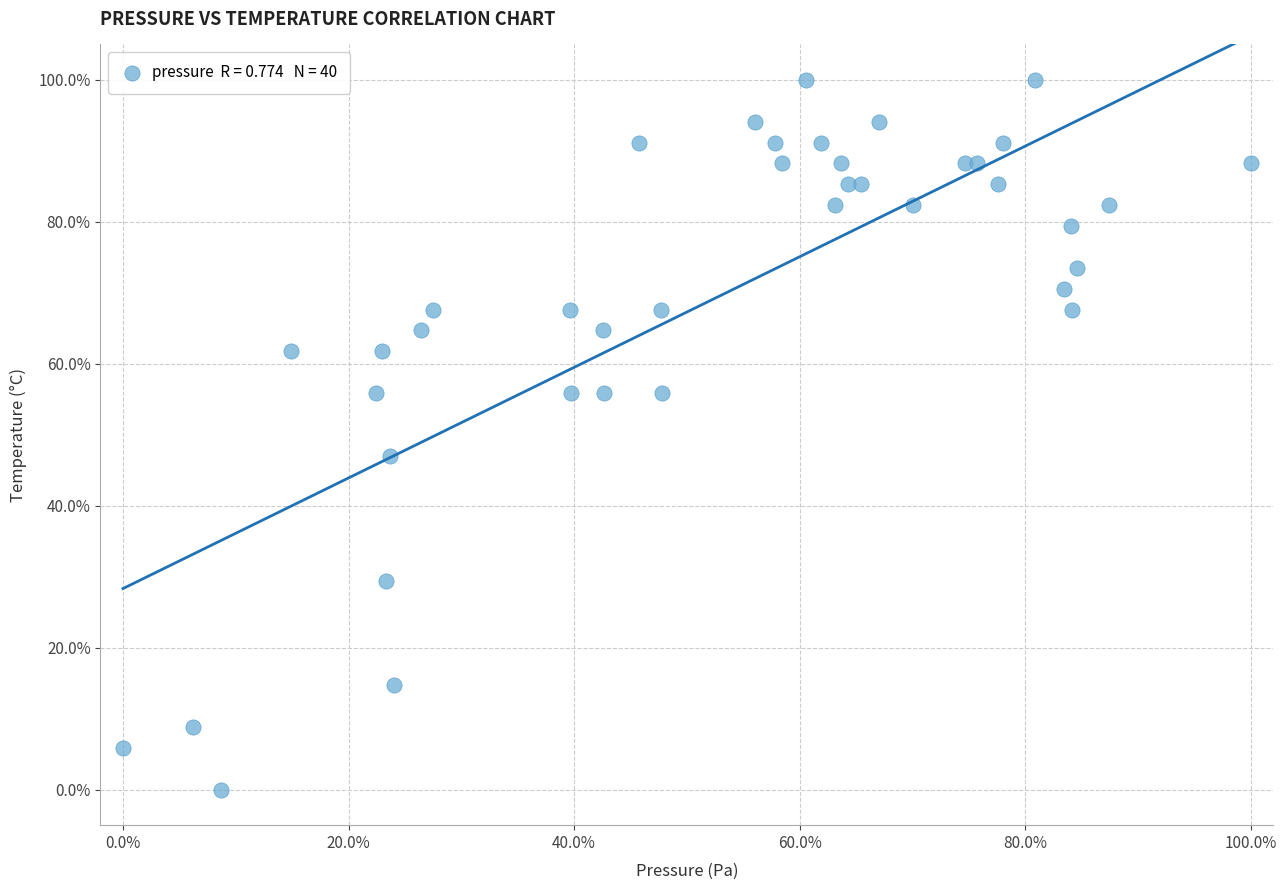

What Y value in the scatter plot is closest to 50?

47.1